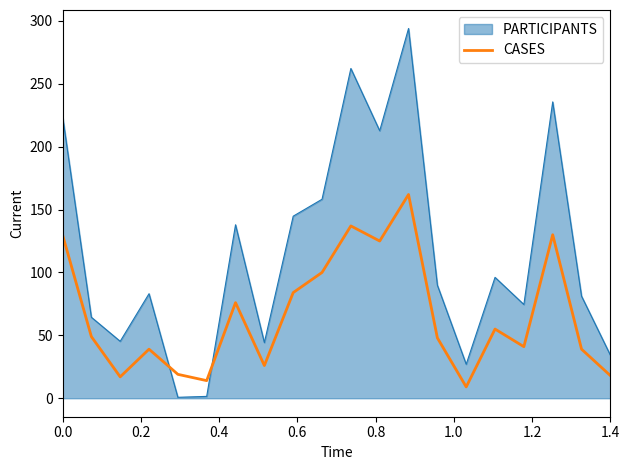

What is the greatest value displayed?

294.0